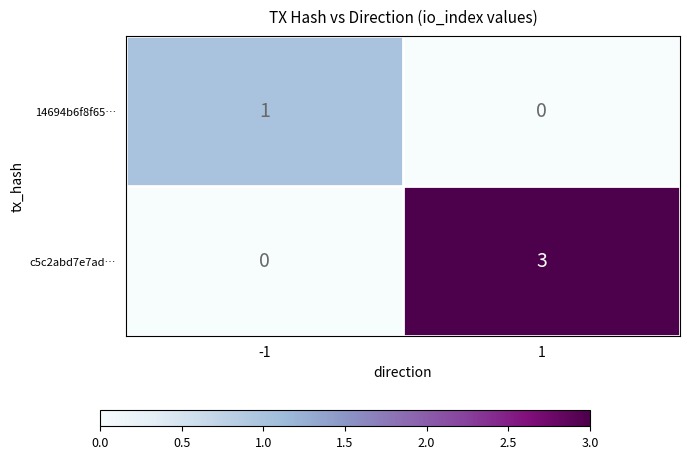

Reading left to right, list all the values displayed in this chart.

14694b6f8f65…: 1	0
c5c2abd7e7ad…: 0	3